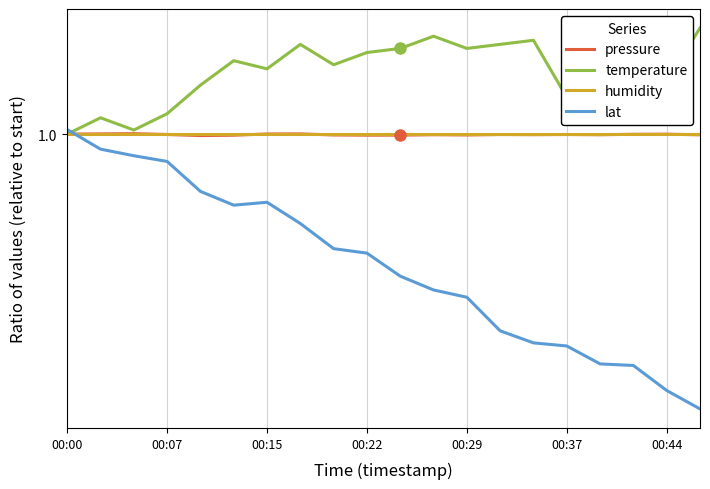

Is this an area chart (filled region under the line)?

No